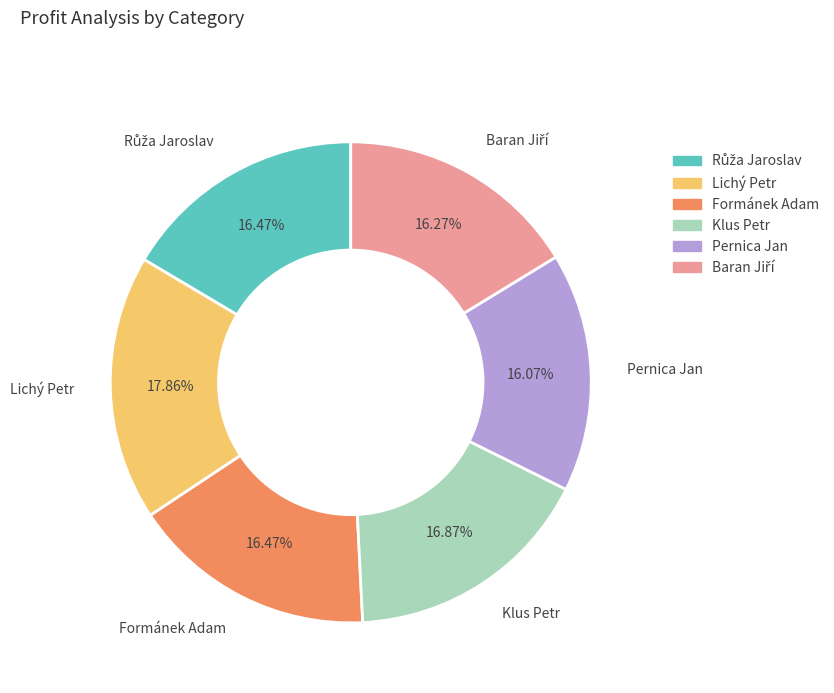

How many segments does this pie chart have?

6